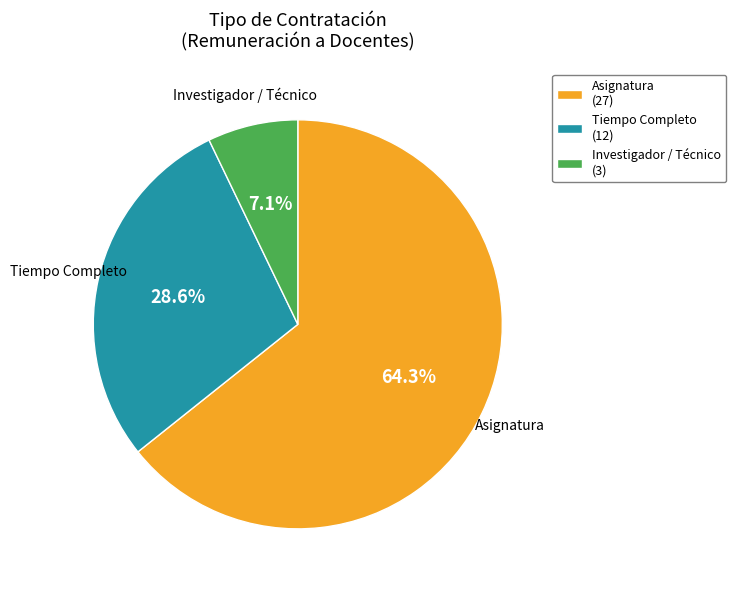

What is the majority slice?

Asignatura